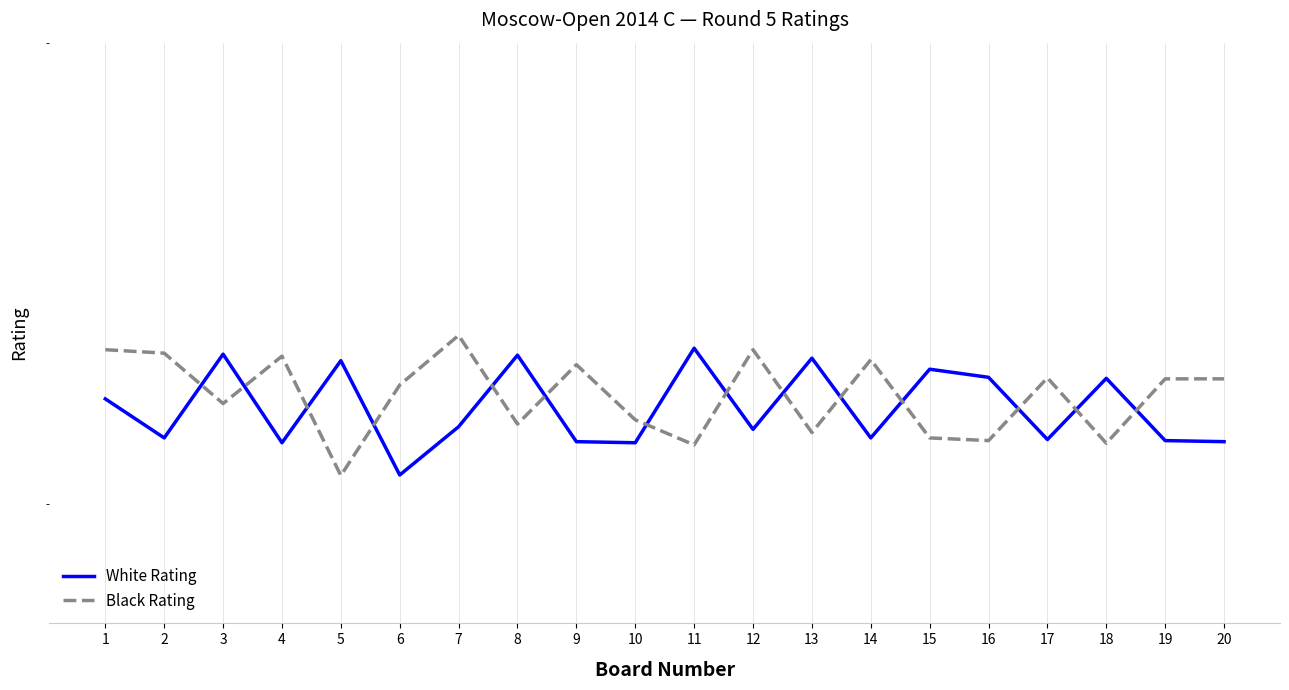

Between which two adjacent categories do White Rating and Black Rating first intersect?

2 and 3